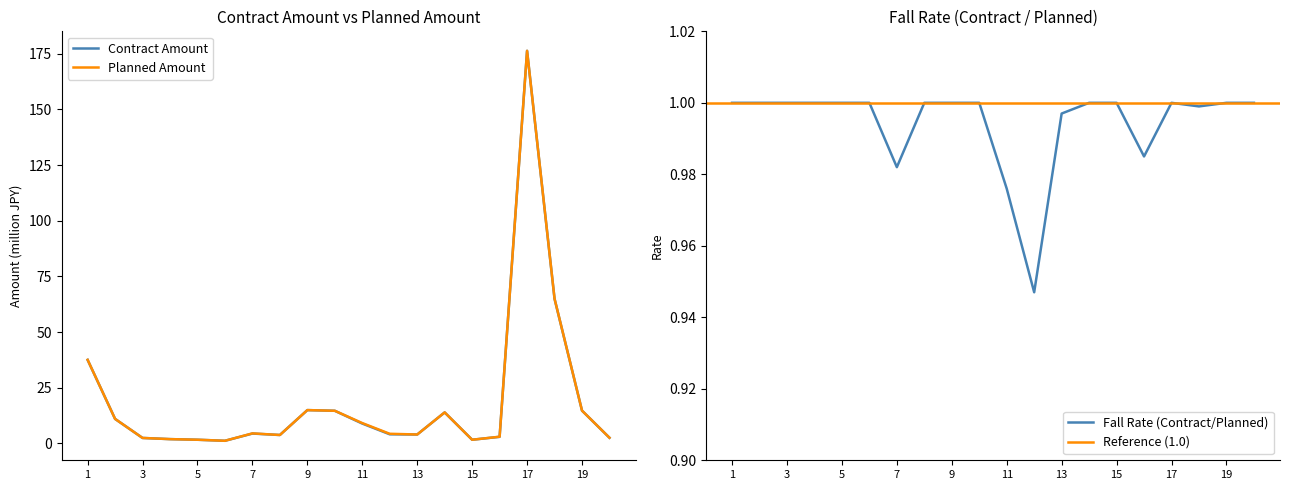

What is the greatest value displayed?

176.4